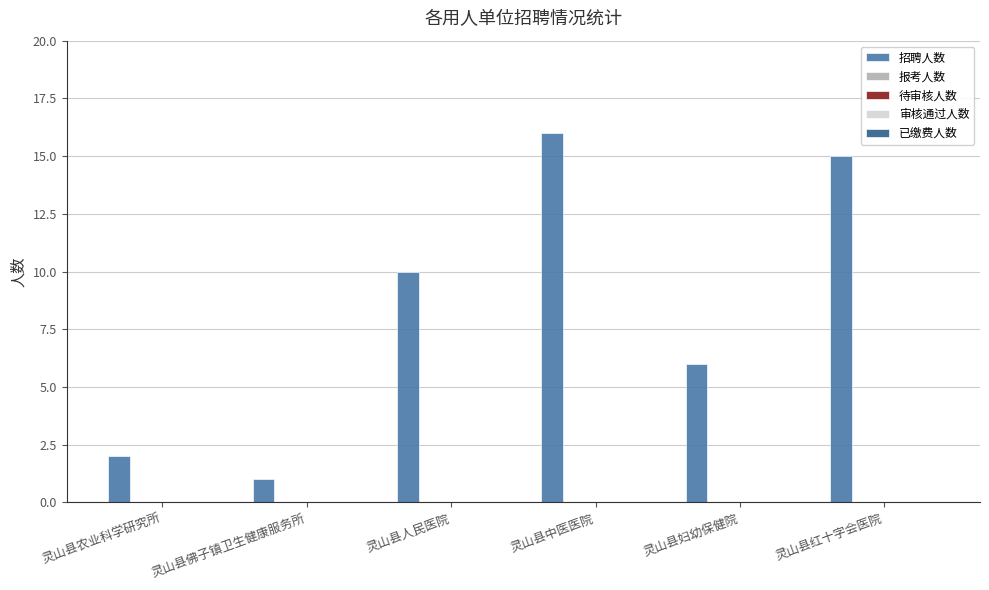

What is the maximum value shown in the chart?

16